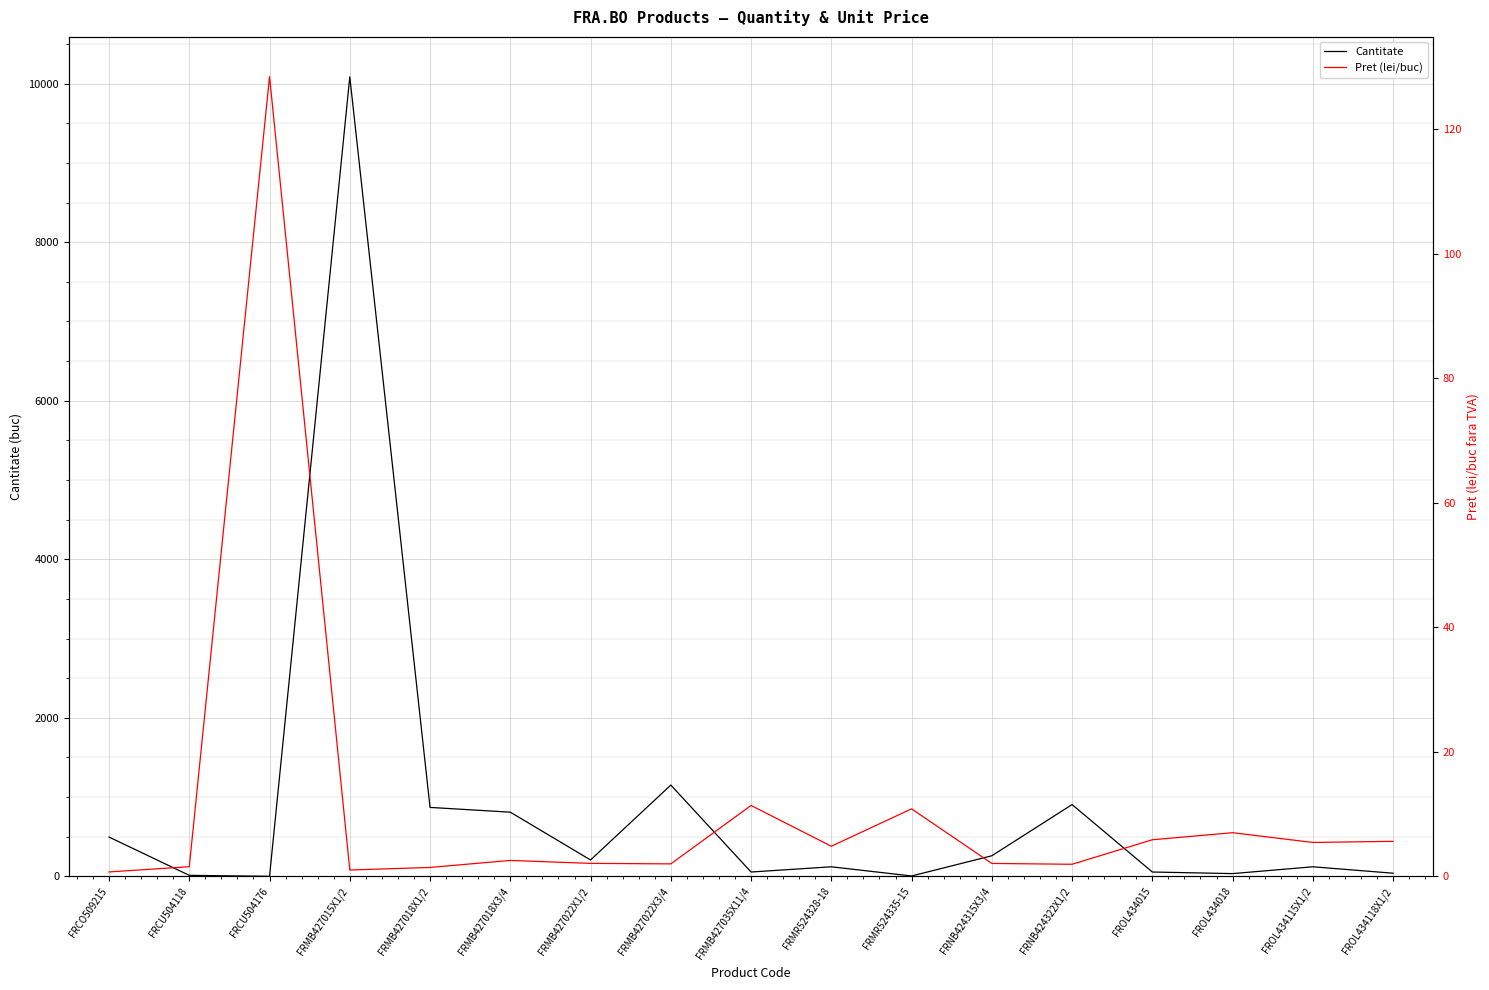

True or false: Pret (lei/buc) has more than 2 interior local peaks.

True